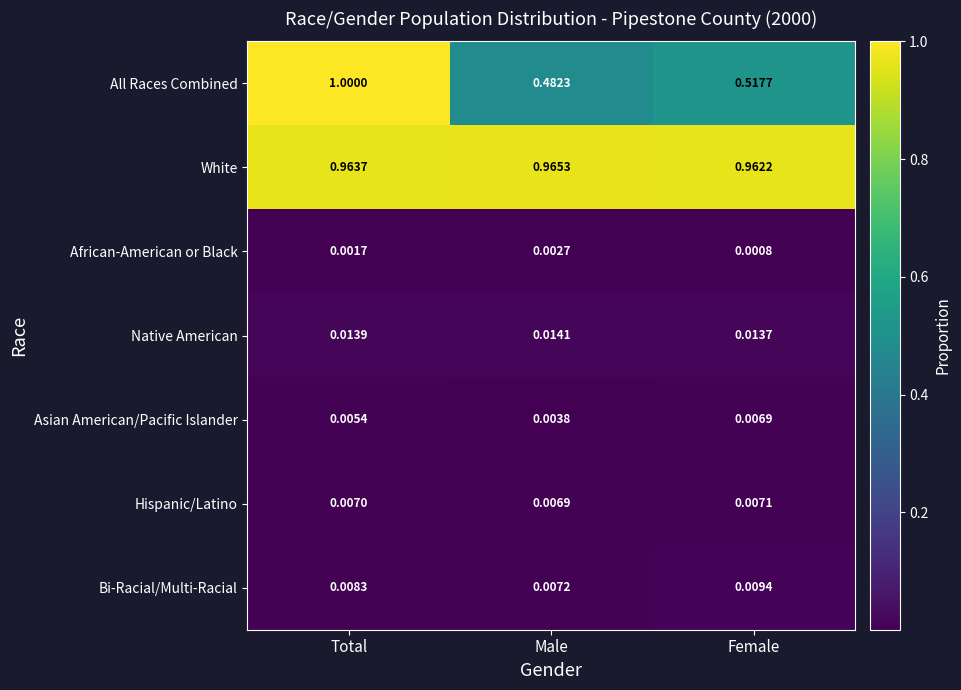

Where is Hispanic/Latino nearest to the value 0?

Male